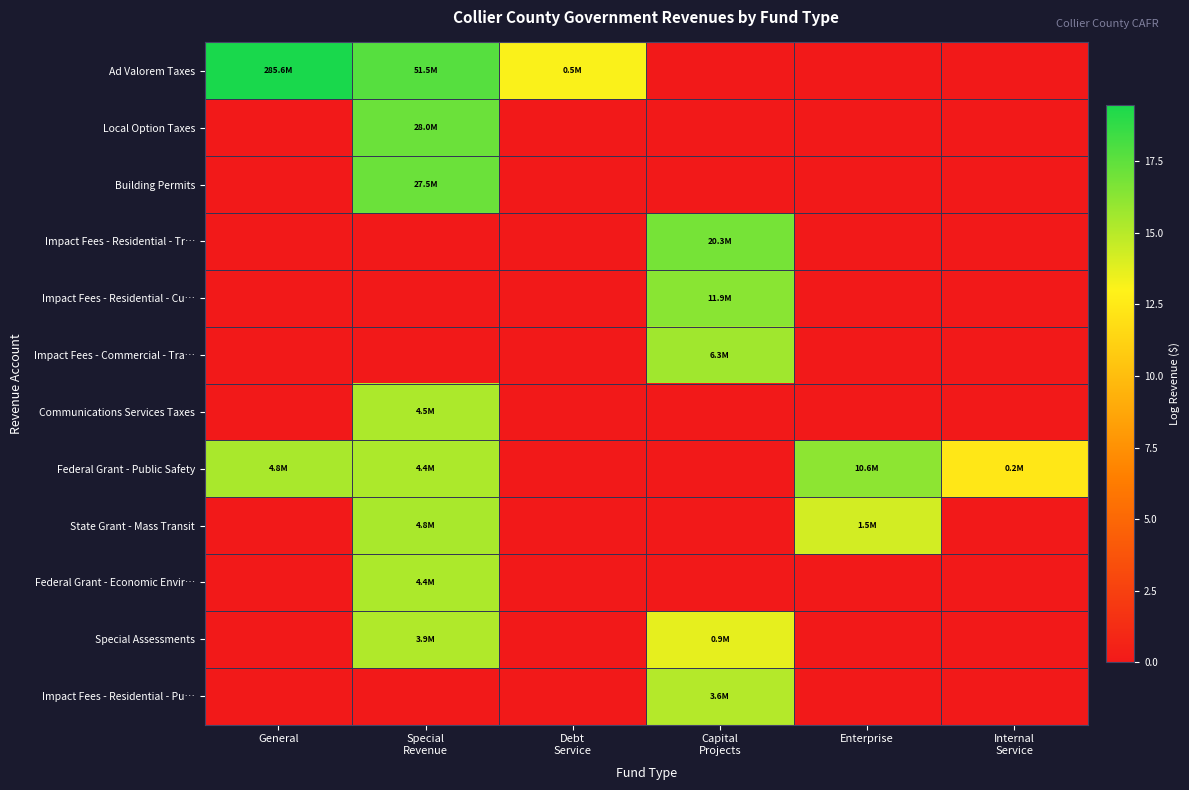

Which series changed the most between Capital Projects and Internal Service?

Impact Fees - Residential - Tr…